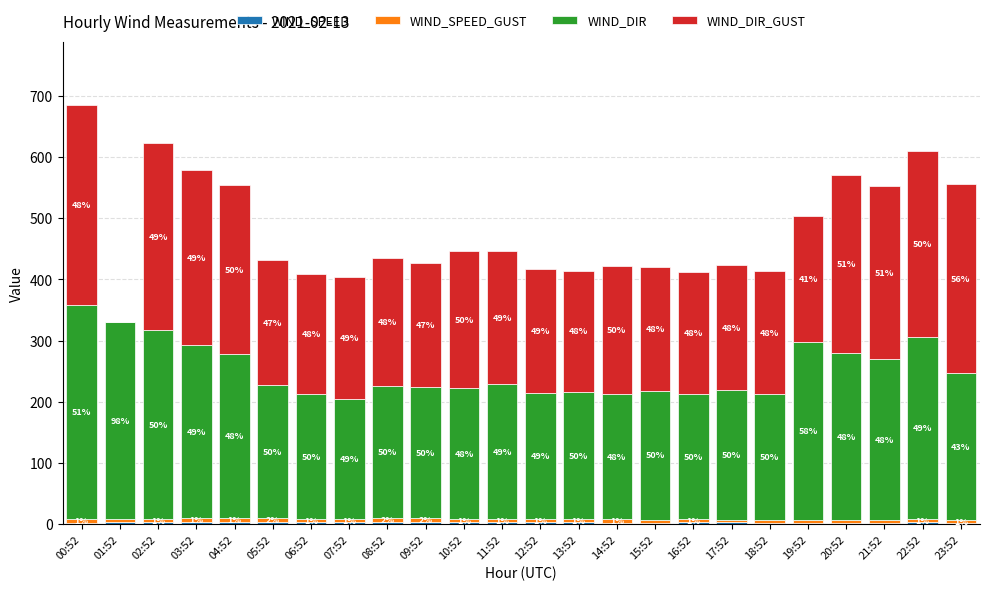

Are the bars grouped side by side (vs. stacked)?

No